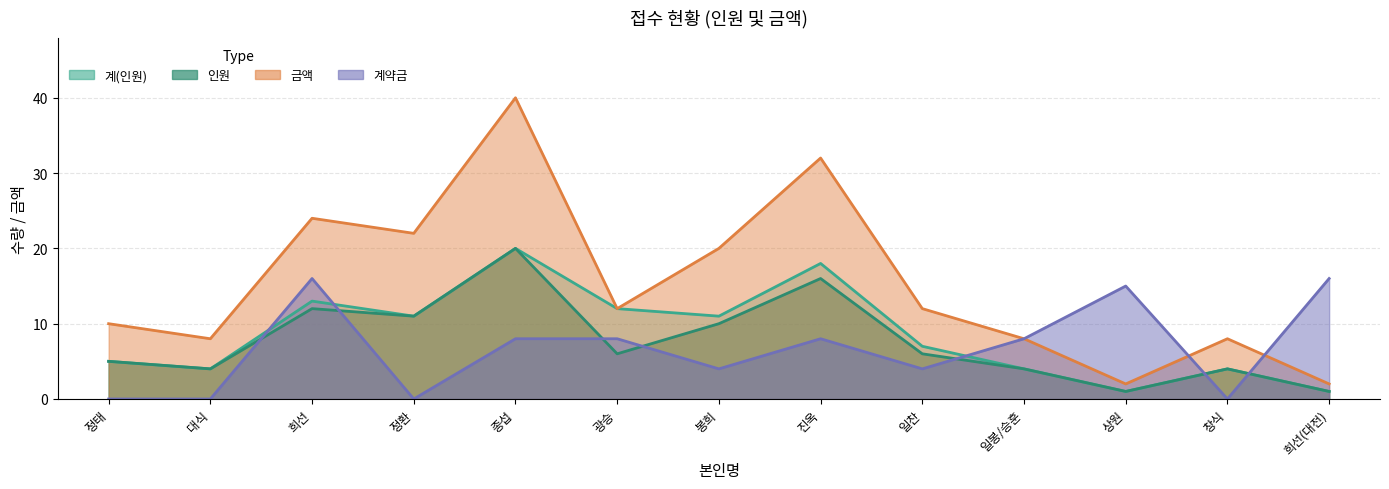

Is the value of 계약금 at 봉희 greater than the value of 금액 at 상원?

Yes